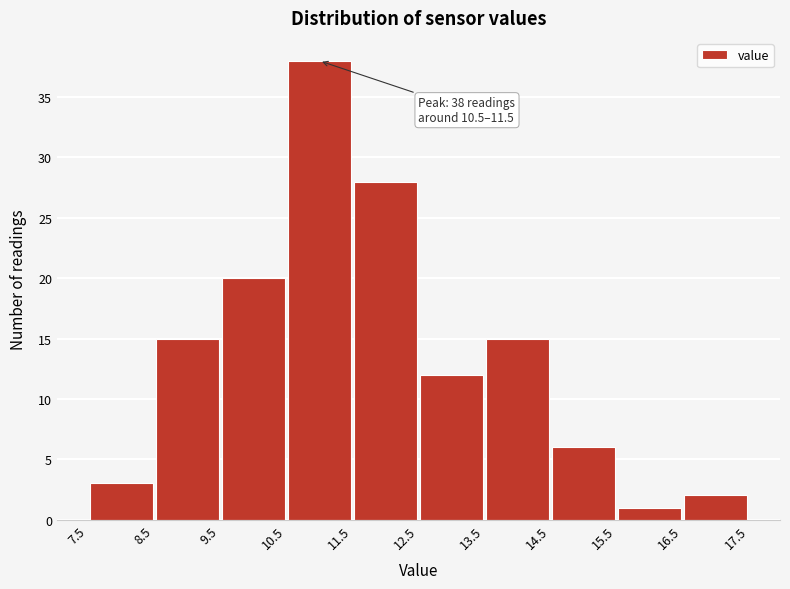

Over which range of the x-axis is the bar tallest?

10.5 to 11.5